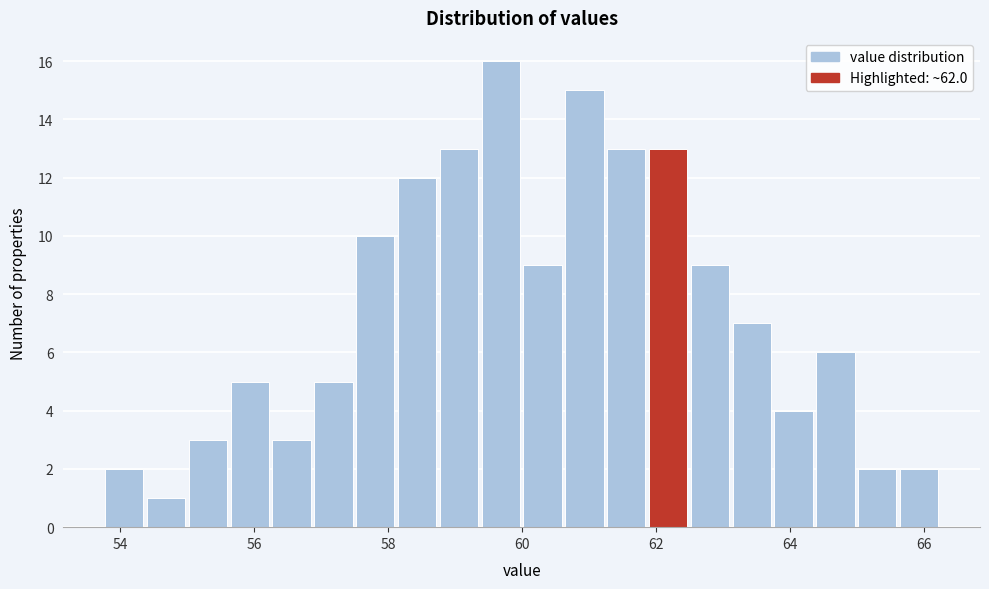

Read against the x-axis, roughly where is the centre of the tallest bar?

59.6